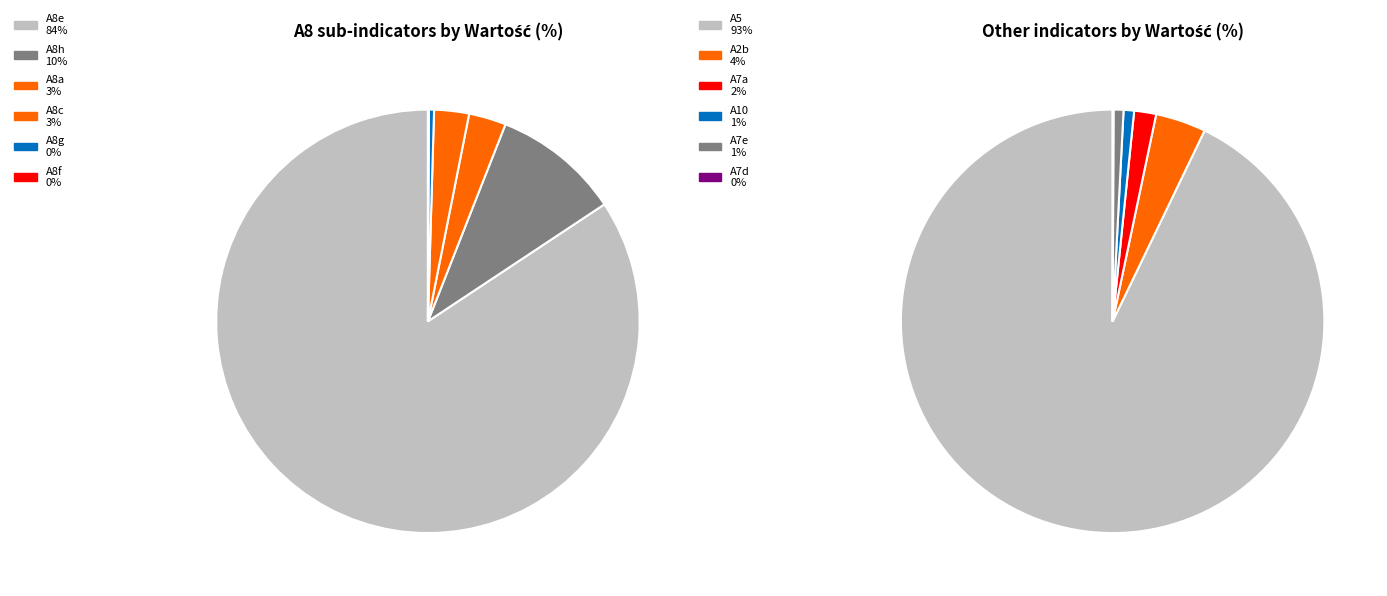

Which slice is the largest?

A5